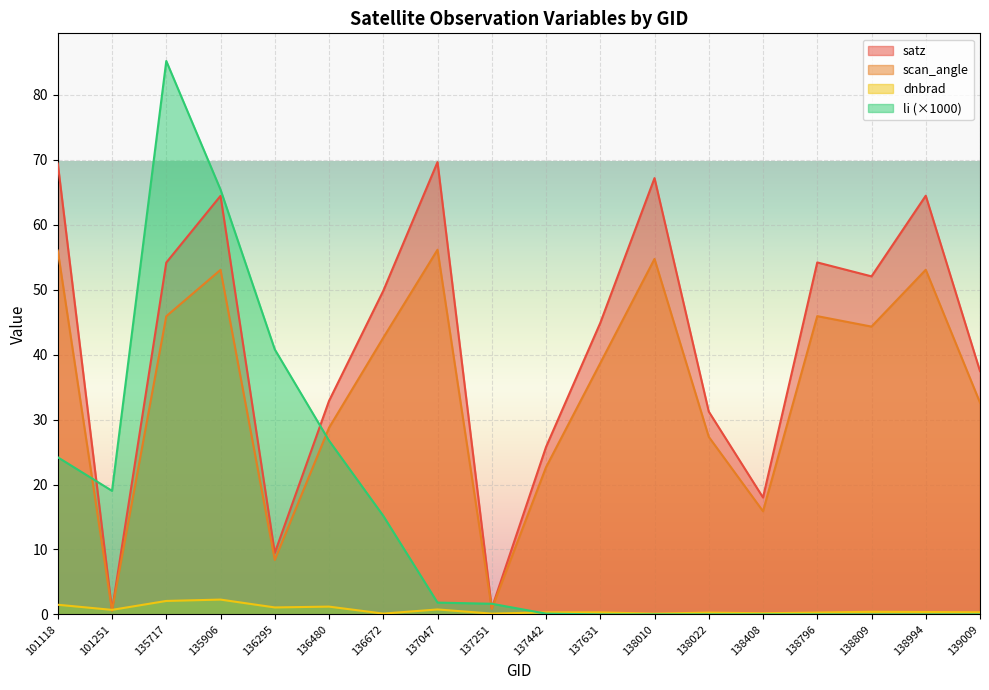

At how many categories does at least one series exceed 79?

1